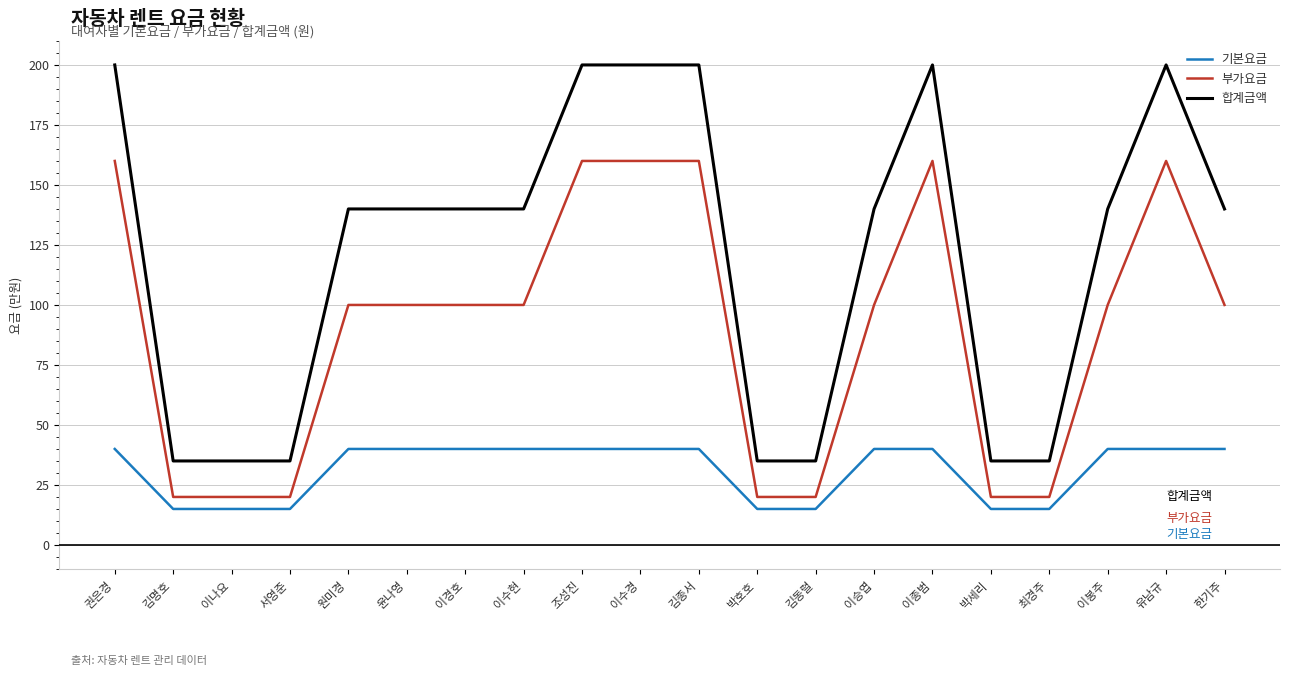

Is it true that 합계금액 equals 140 at 이봉주?

True